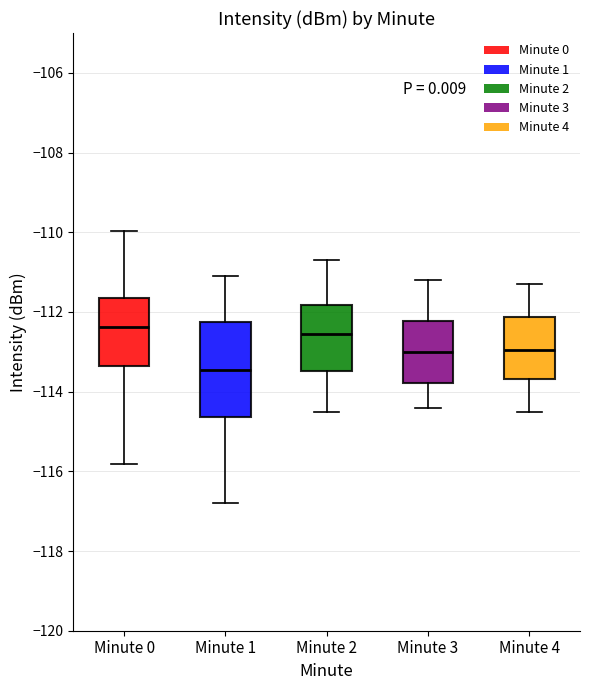

Reading left to right, read every box against the y-axis: the position of its median line, the range the box covers, and the ends of its whiskers. The values are not printed on the chart, so give them approximately, as read against the axis.

Minute 0: median -112.4, box -113.4 to -111.6, whiskers -115.8 to -110.0
Minute 1: median -113.4, box -114.6 to -112.2, whiskers -116.8 to -111.0
Minute 2: median -112.6, box -113.4 to -111.8, whiskers -114.4 to -110.6
Minute 3: median -113.0, box -113.8 to -112.2, whiskers -114.4 to -111.2
Minute 4: median -113.0, box -113.6 to -112.2, whiskers -114.4 to -111.2